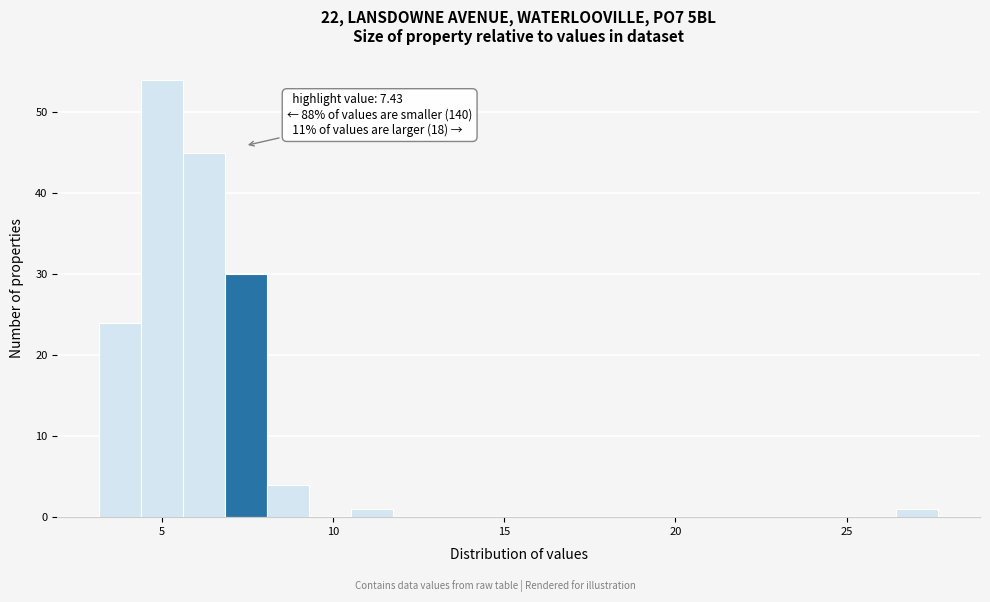

Around what value on the x-axis is the tallest bar? Give the approximate position of its centre, as read against the axis.

5.0